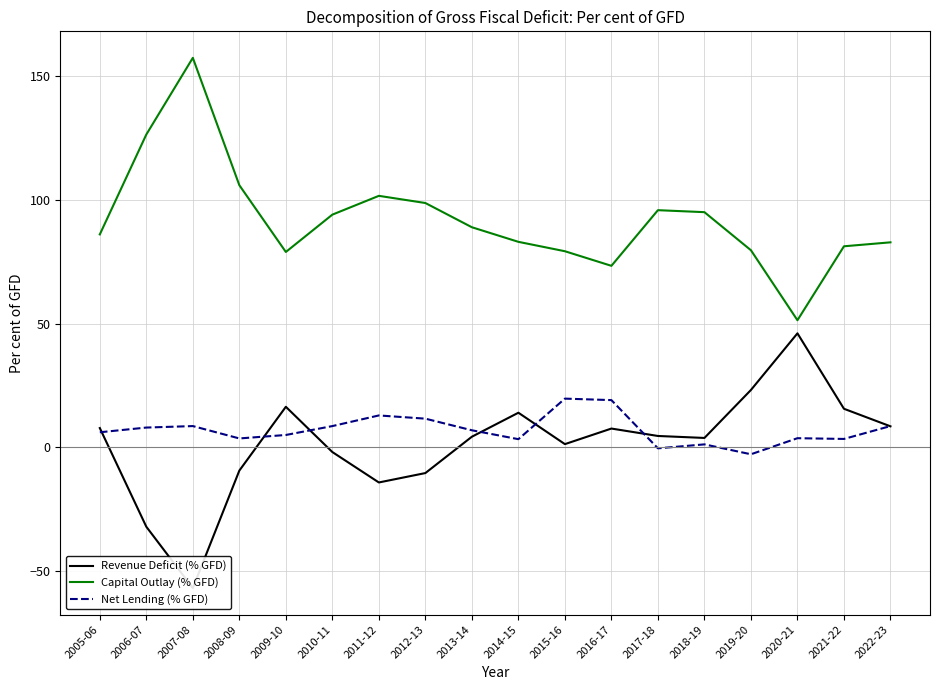

Rank the series at 2015-16 from highest to lowest value.

Capital Outlay (% GFD), Net Lending (% GFD), Revenue Deficit (% GFD)